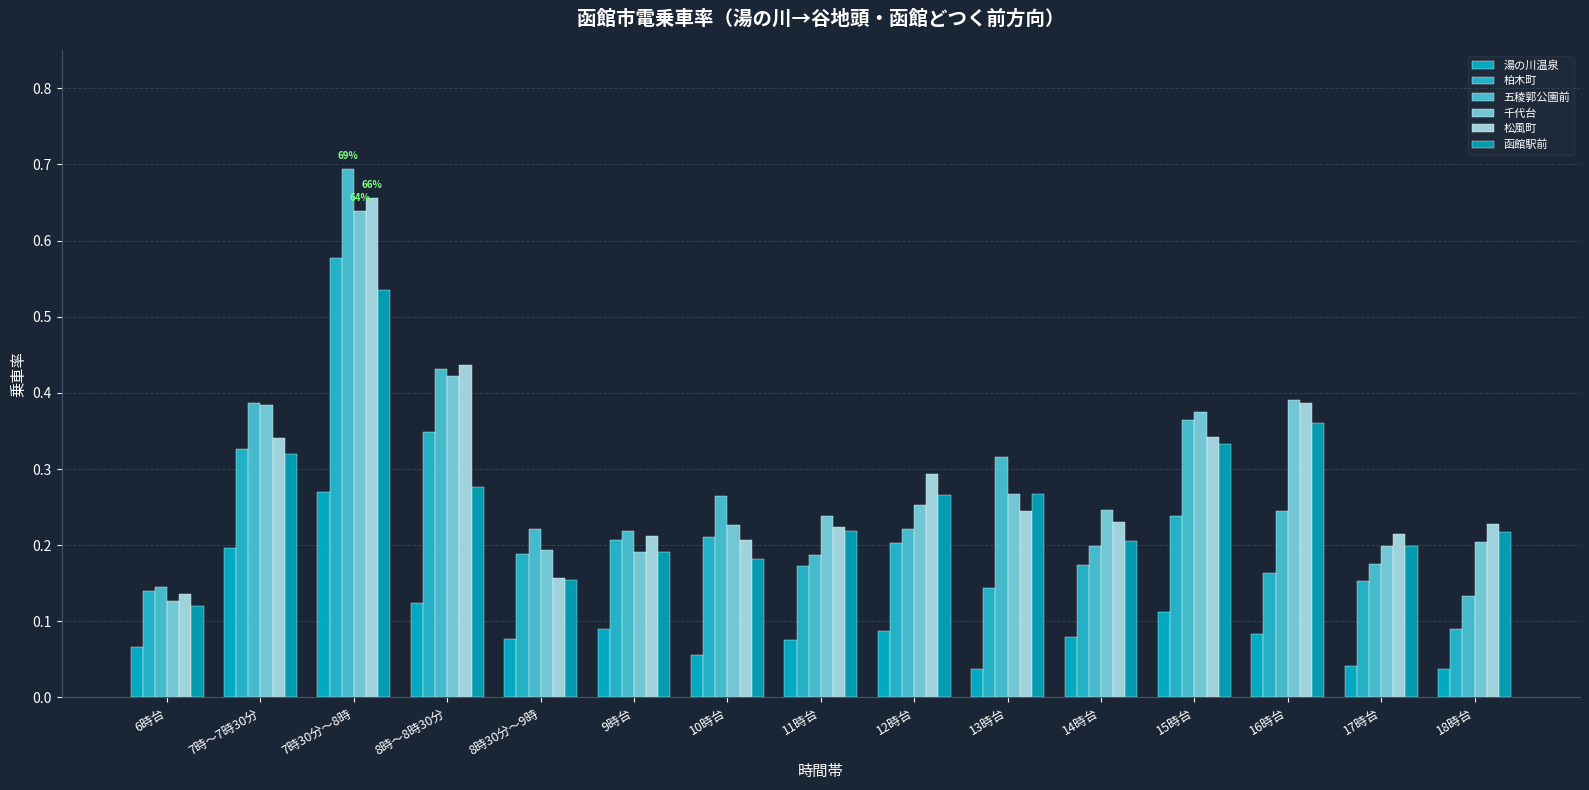

What position from the right is 17時台?

2